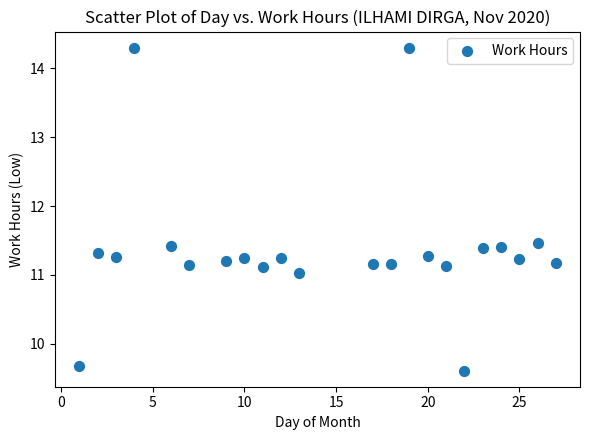

What is the range of Y values (max minus min)?

4.7